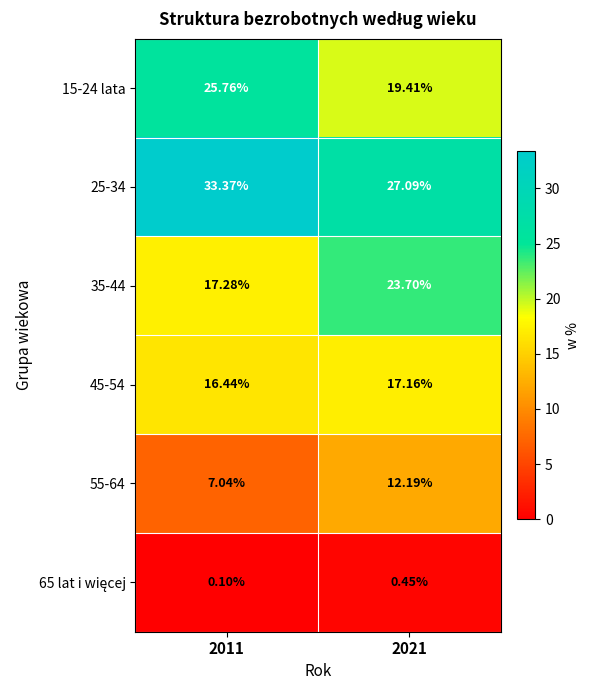

Is the value of 55-64 at 2011 greater than the value of 25-34 at 2021?

No